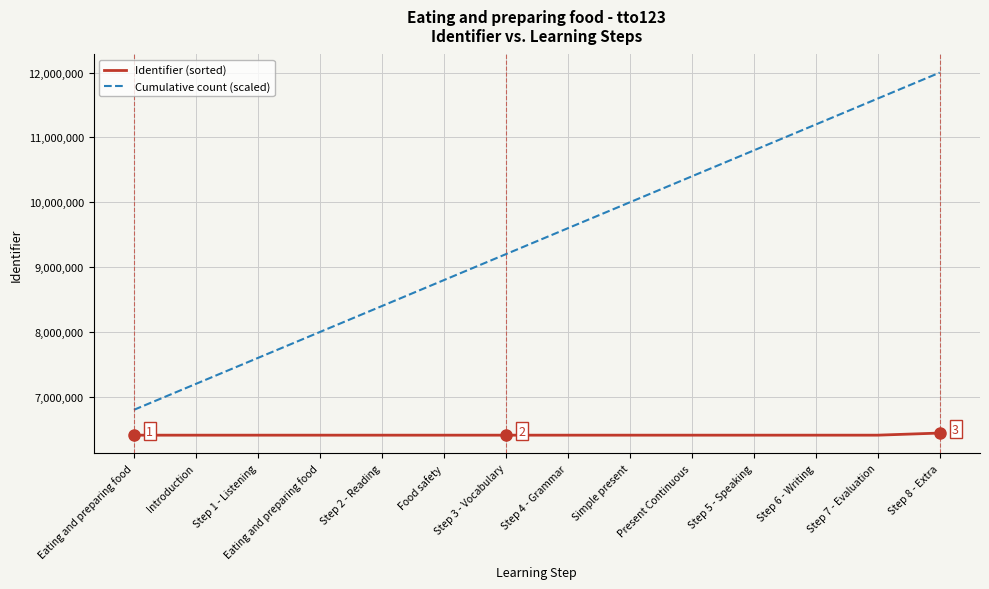

Does the chart display data point markers on the line(s)?

No